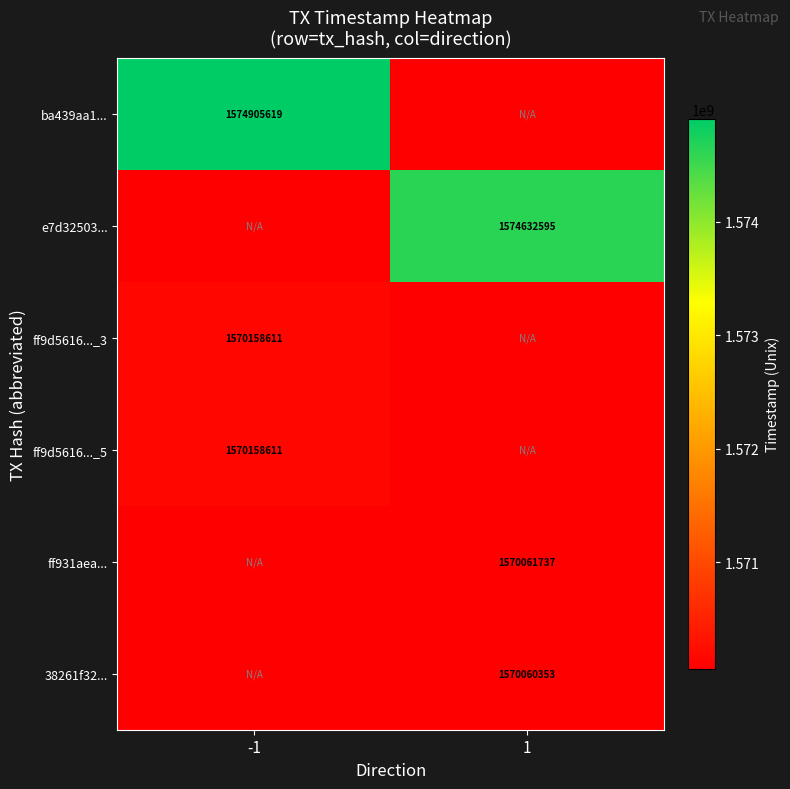

True or false: ff9d5616..._5 has a value of 1570158611 at -1.

True